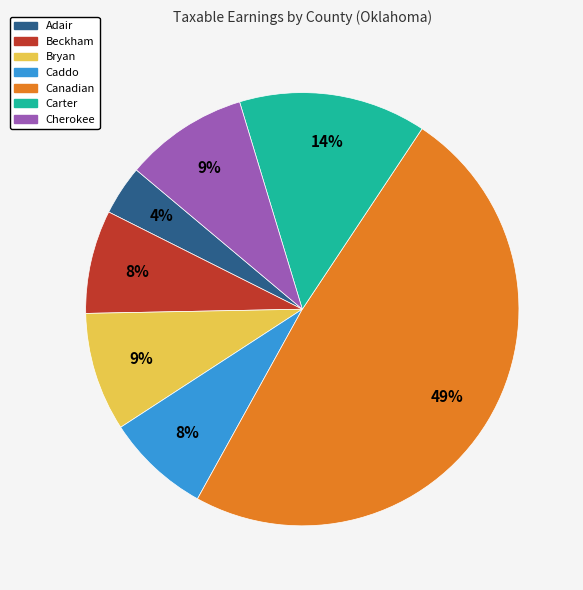

To the nearest percent, what portion does Carter represent?

14%